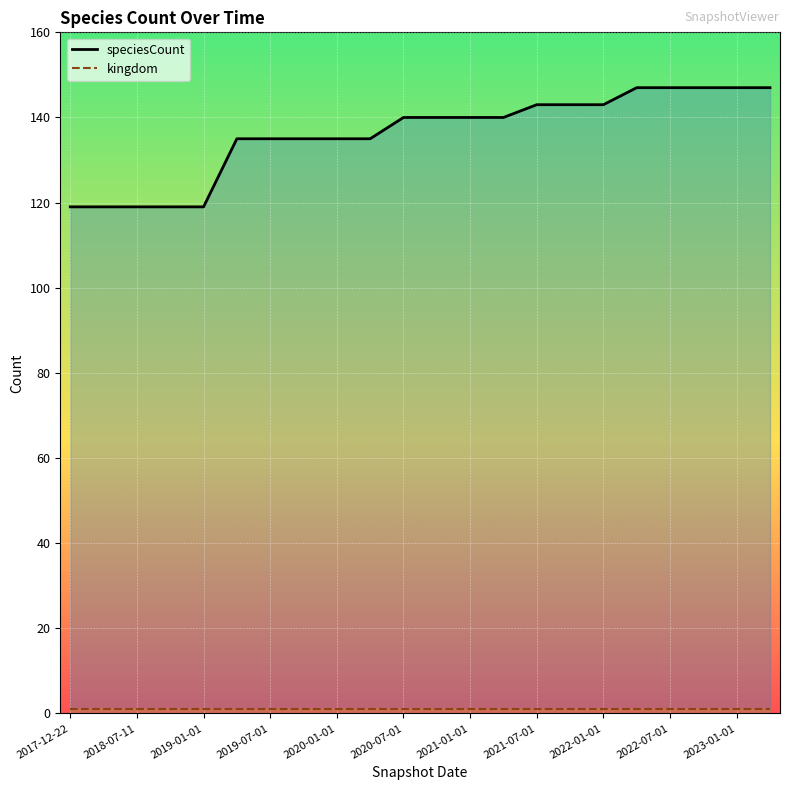

Rank the series at 2018-07-11 from highest to lowest value.

speciesCount (line), kingdom (line)